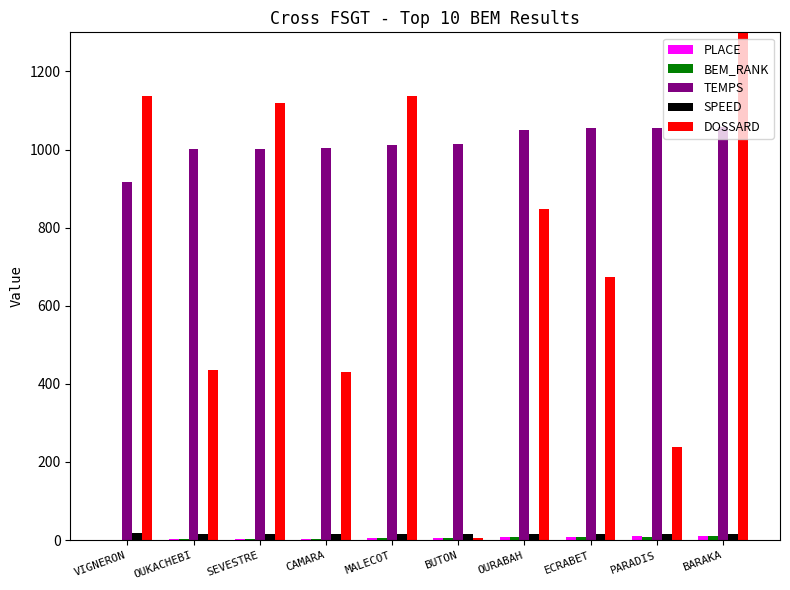

How many values in the DOSSARD series exceed 848?

4